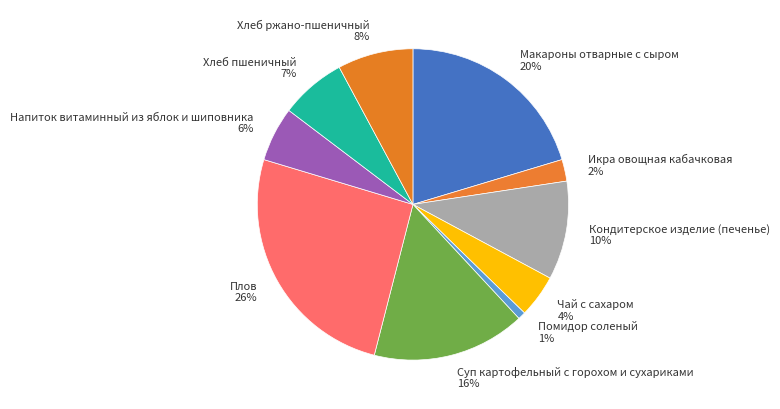

Is it true that Помидор соленый is 1% of the pie?

True